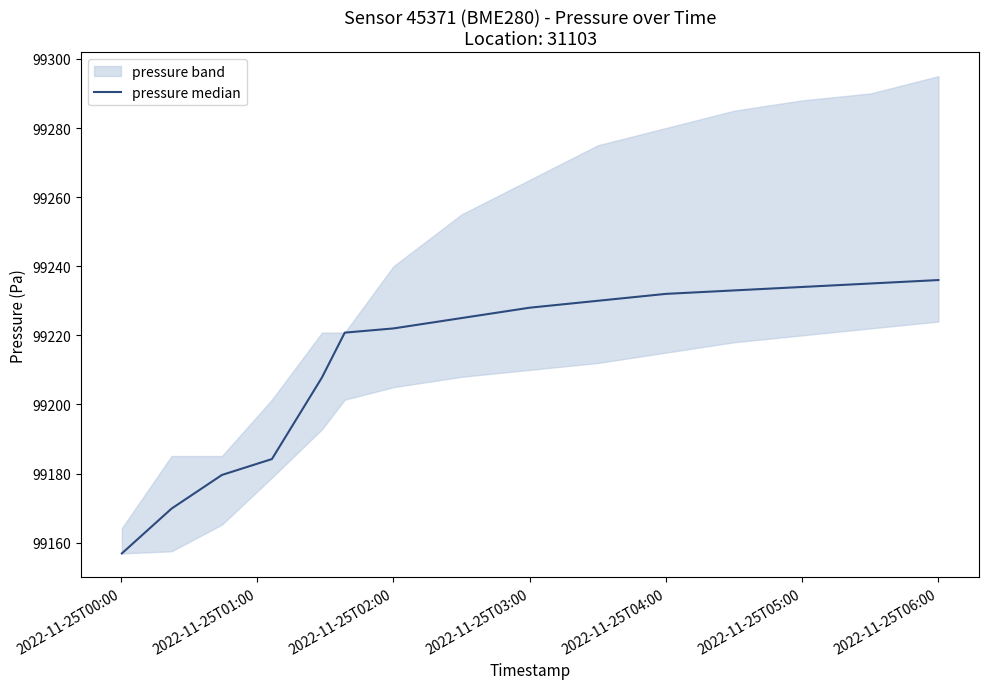

What is the maximum value shown in the chart?

99236.0